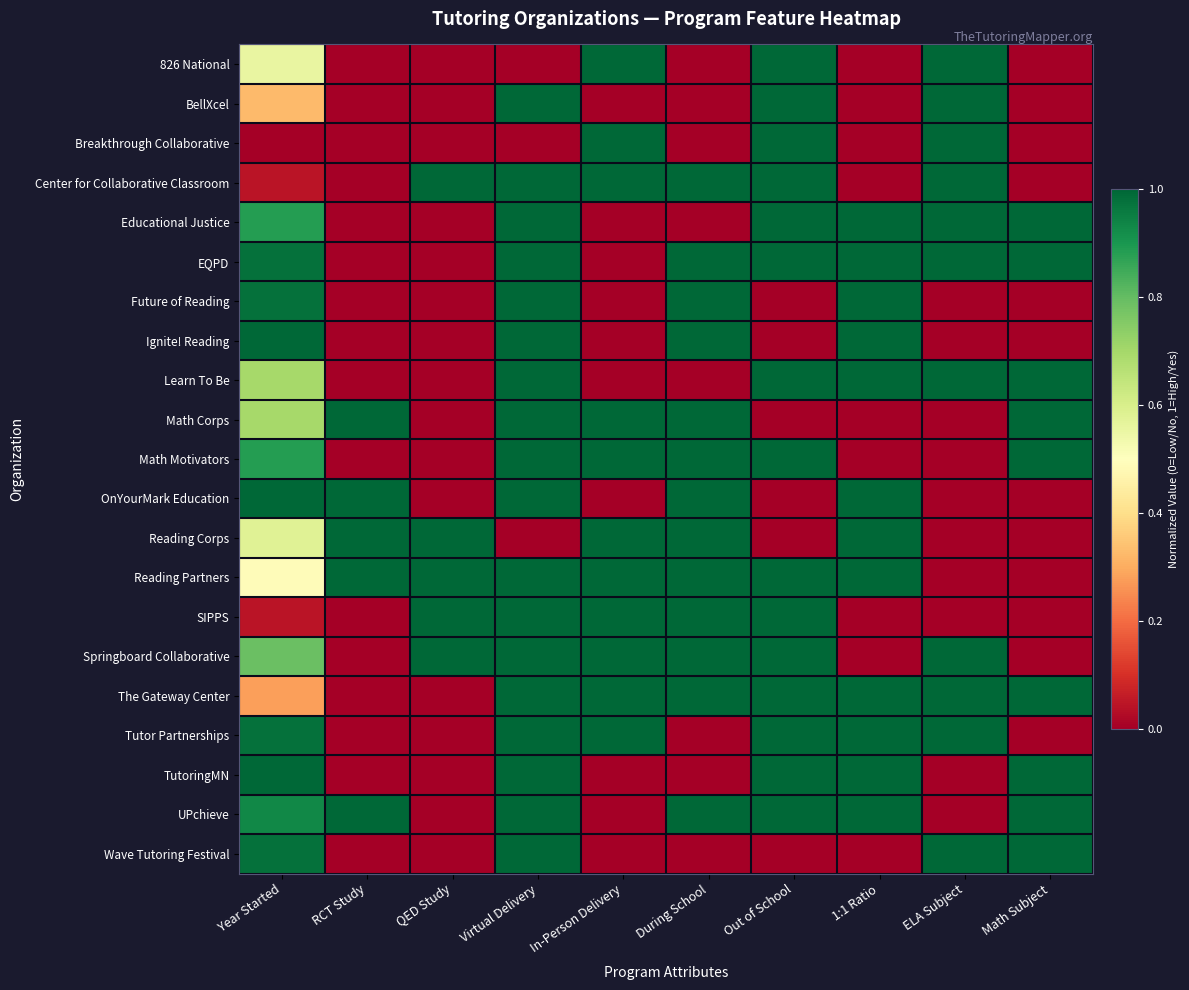

Reading left to right, transcribe all the data shown in this chart.

826 National: Year Started=0.6	RCT Study=0.0	QED Study=0.0	Virtual Delivery=0.0	In-Person Delivery=1.0	During School=0.0	Out of School=1.0	1:1 Ratio=0.0	ELA Subject=1.0	Math Subject=0.0
BellXcel: Year Started=0.3	RCT Study=0.0	QED Study=0.0	Virtual Delivery=1.0	In-Person Delivery=0.0	During School=0.0	Out of School=1.0	1:1 Ratio=0.0	ELA Subject=1.0	Math Subject=0.0
Breakthrough Collaborative: Year Started=0.0	RCT Study=0.0	QED Study=0.0	Virtual Delivery=0.0	In-Person Delivery=1.0	During School=0.0	Out of School=1.0	1:1 Ratio=0.0	ELA Subject=1.0	Math Subject=0.0
Center for Collaborative Classroom: Year Started=0.0	RCT Study=0.0	QED Study=1.0	Virtual Delivery=1.0	In-Person Delivery=1.0	During School=1.0	Out of School=1.0	1:1 Ratio=0.0	ELA Subject=1.0	Math Subject=0.0
Educational Justice: Year Started=0.9	RCT Study=0.0	QED Study=0.0	Virtual Delivery=1.0	In-Person Delivery=0.0	During School=0.0	Out of School=1.0	1:1 Ratio=1.0	ELA Subject=1.0	Math Subject=1.0
EQPD: Year Started=1.0	RCT Study=0.0	QED Study=0.0	Virtual Delivery=1.0	In-Person Delivery=0.0	During School=1.0	Out of School=1.0	1:1 Ratio=1.0	ELA Subject=1.0	Math Subject=1.0
Future of Reading: Year Started=1.0	RCT Study=0.0	QED Study=0.0	Virtual Delivery=1.0	In-Person Delivery=0.0	During School=1.0	Out of School=0.0	1:1 Ratio=1.0	ELA Subject=0.0	Math Subject=0.0
Ignite! Reading: Year Started=1.0	RCT Study=0.0	QED Study=0.0	Virtual Delivery=1.0	In-Person Delivery=0.0	During School=1.0	Out of School=0.0	1:1 Ratio=1.0	ELA Subject=0.0	Math Subject=0.0
Learn To Be: Year Started=0.7	RCT Study=0.0	QED Study=0.0	Virtual Delivery=1.0	In-Person Delivery=0.0	During School=0.0	Out of School=1.0	1:1 Ratio=1.0	ELA Subject=1.0	Math Subject=1.0
Math Corps: Year Started=0.7	RCT Study=1.0	QED Study=0.0	Virtual Delivery=1.0	In-Person Delivery=1.0	During School=1.0	Out of School=0.0	1:1 Ratio=0.0	ELA Subject=0.0	Math Subject=1.0
Math Motivators: Year Started=0.9	RCT Study=0.0	QED Study=0.0	Virtual Delivery=1.0	In-Person Delivery=1.0	During School=1.0	Out of School=1.0	1:1 Ratio=0.0	ELA Subject=0.0	Math Subject=1.0
OnYourMark Education: Year Started=1.0	RCT Study=1.0	QED Study=0.0	Virtual Delivery=1.0	In-Person Delivery=0.0	During School=1.0	Out of School=0.0	1:1 Ratio=1.0	ELA Subject=0.0	Math Subject=0.0
Reading Corps: Year Started=0.6	RCT Study=1.0	QED Study=1.0	Virtual Delivery=0.0	In-Person Delivery=1.0	During School=1.0	Out of School=0.0	1:1 Ratio=1.0	ELA Subject=0.0	Math Subject=0.0
Reading Partners: Year Started=0.5	RCT Study=1.0	QED Study=1.0	Virtual Delivery=1.0	In-Person Delivery=1.0	During School=1.0	Out of School=1.0	1:1 Ratio=1.0	ELA Subject=0.0	Math Subject=0.0
SIPPS: Year Started=0.0	RCT Study=0.0	QED Study=1.0	Virtual Delivery=1.0	In-Person Delivery=1.0	During School=1.0	Out of School=1.0	1:1 Ratio=0.0	ELA Subject=0.0	Math Subject=0.0
Springboard Collaborative: Year Started=0.8	RCT Study=0.0	QED Study=1.0	Virtual Delivery=1.0	In-Person Delivery=1.0	During School=1.0	Out of School=1.0	1:1 Ratio=0.0	ELA Subject=1.0	Math Subject=0.0
The Gateway Center: Year Started=0.3	RCT Study=0.0	QED Study=0.0	Virtual Delivery=1.0	In-Person Delivery=1.0	During School=1.0	Out of School=1.0	1:1 Ratio=1.0	ELA Subject=1.0	Math Subject=1.0
Tutor Partnerships: Year Started=1.0	RCT Study=0.0	QED Study=0.0	Virtual Delivery=1.0	In-Person Delivery=1.0	During School=0.0	Out of School=1.0	1:1 Ratio=1.0	ELA Subject=1.0	Math Subject=0.0
TutoringMN: Year Started=1.0	RCT Study=0.0	QED Study=0.0	Virtual Delivery=1.0	In-Person Delivery=0.0	During School=0.0	Out of School=1.0	1:1 Ratio=1.0	ELA Subject=0.0	Math Subject=1.0
UPchieve: Year Started=0.9	RCT Study=1.0	QED Study=0.0	Virtual Delivery=1.0	In-Person Delivery=0.0	During School=1.0	Out of School=1.0	1:1 Ratio=1.0	ELA Subject=0.0	Math Subject=1.0
Wave Tutoring Festival: Year Started=1.0	RCT Study=0.0	QED Study=0.0	Virtual Delivery=1.0	In-Person Delivery=0.0	During School=0.0	Out of School=0.0	1:1 Ratio=0.0	ELA Subject=1.0	Math Subject=1.0